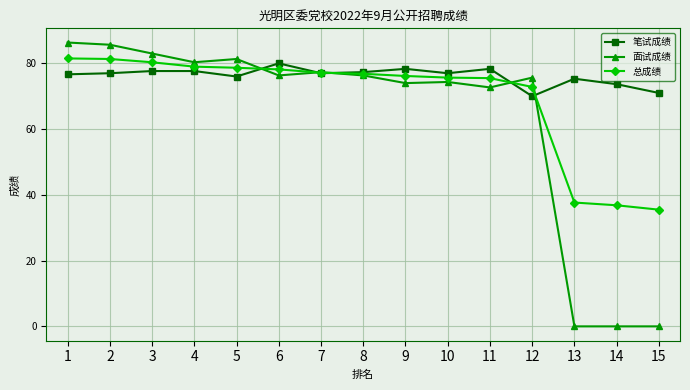

Where is 面试成绩 nearest to the value 43?

11